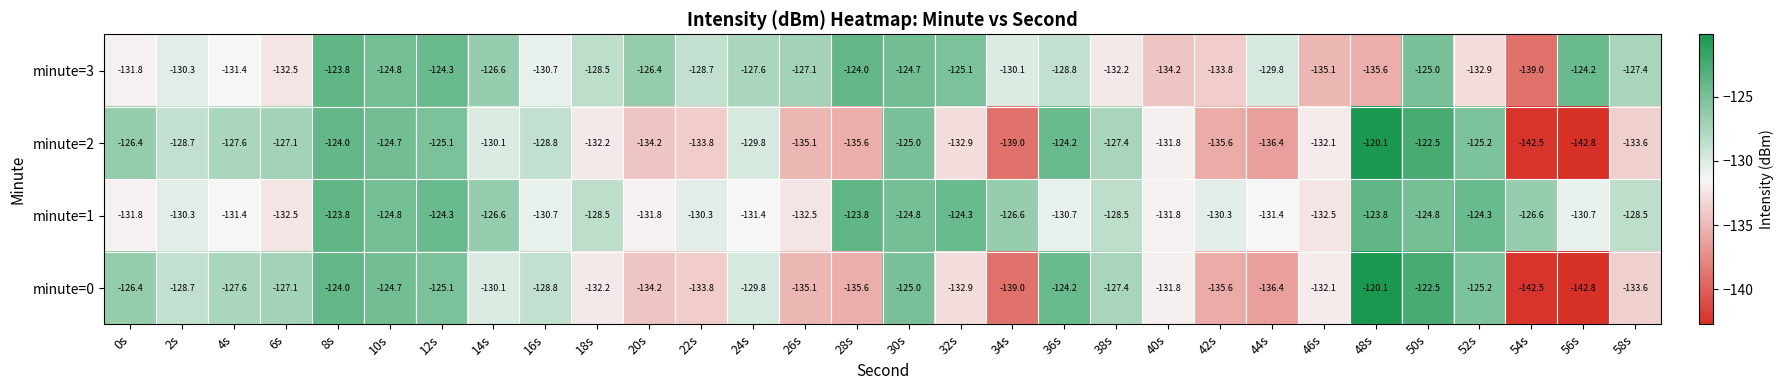

Is it true that minute=2 equals -120.1 at 48s?

True